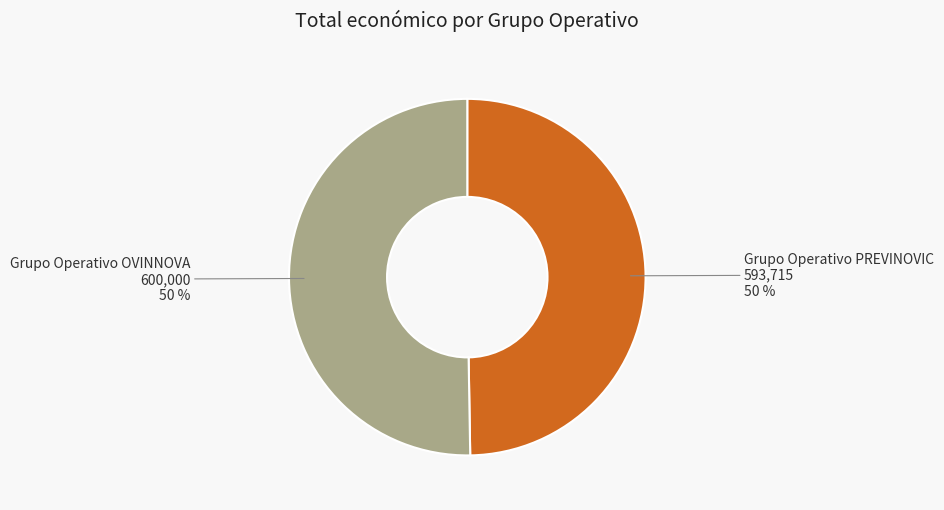

To the nearest percent, what is the combined percentage of Grupo Operativo OVINNOVA and Grupo Operativo PREVINOVIC?

100%